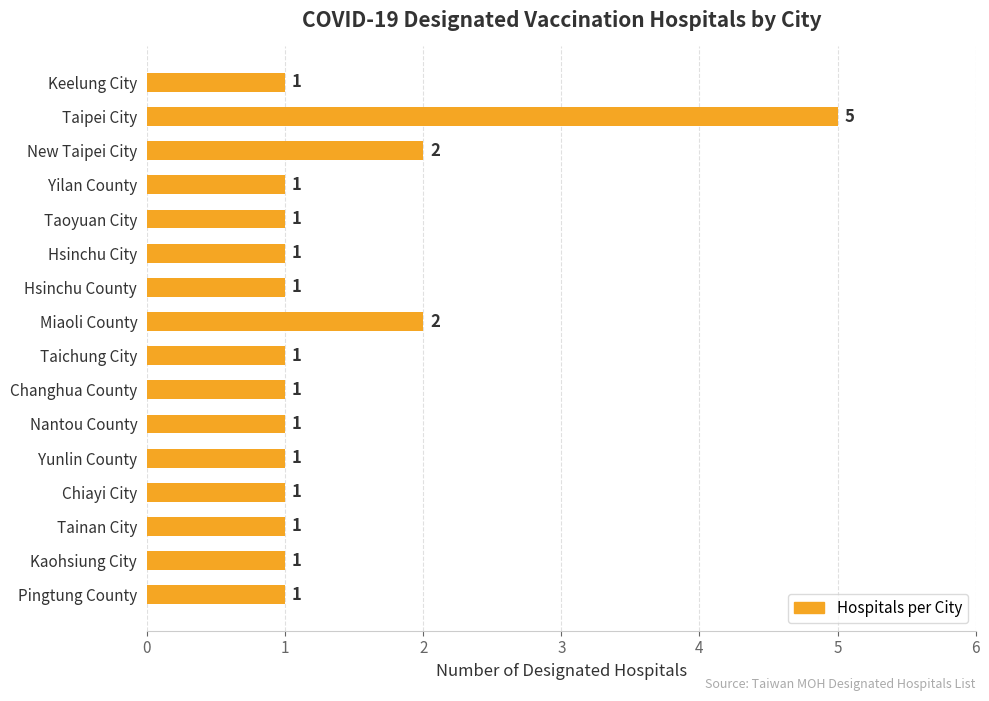

Reading top to bottom, list all the values displayed in this chart.

1	5	2	1	1	1	1	2	1	1	1	1	1	1	1	1